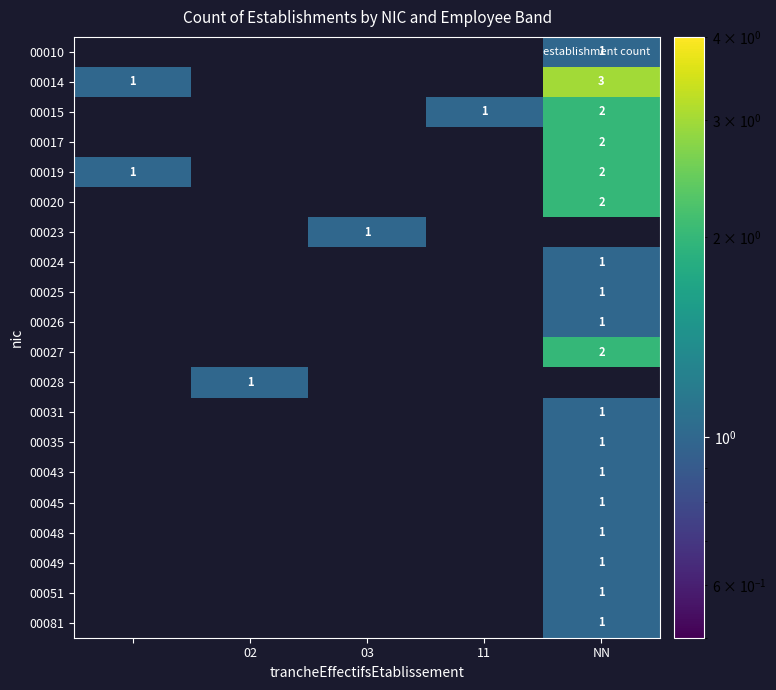

What is the sum of all 00081 values?

1